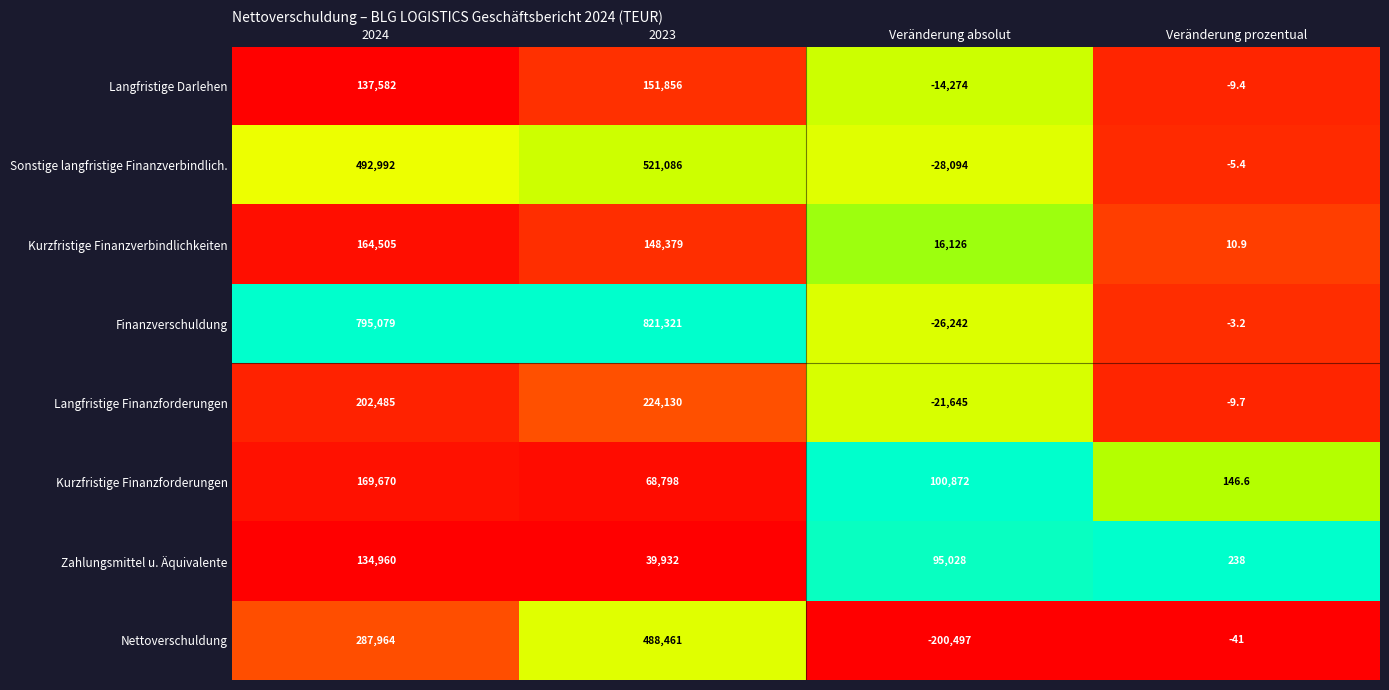

At Veränderung prozentual, list the series in order from smallest to largest.

Nettoverschuldung, Langfristige Finanzforderungen, Langfristige Darlehen, Sonstige langfristige Finanzverbindlich., Finanzverschuldung, Kurzfristige Finanzverbindlichkeiten, Kurzfristige Finanzforderungen, Zahlungsmittel u. Äquivalente